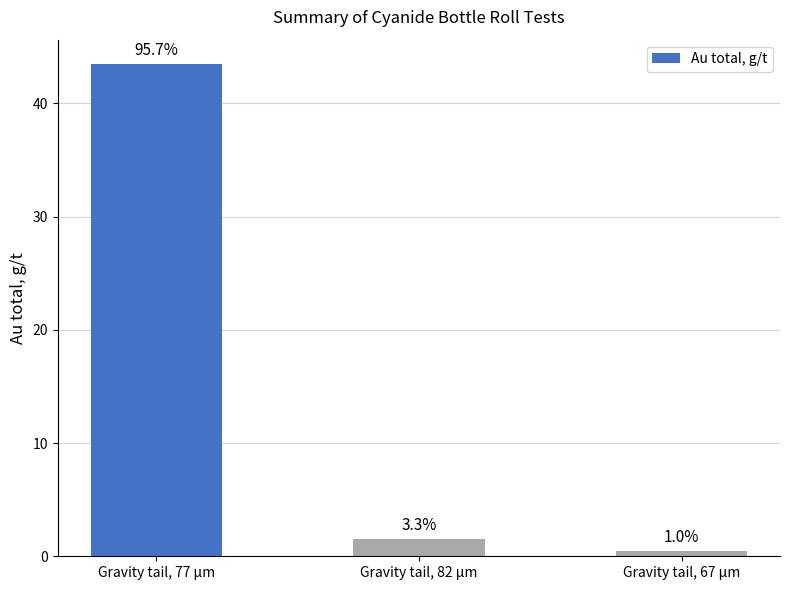

What position from the left is Gravity tail, 82 µm?

2